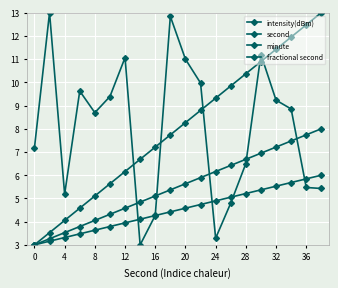

How many distinct data groups are displayed?

4